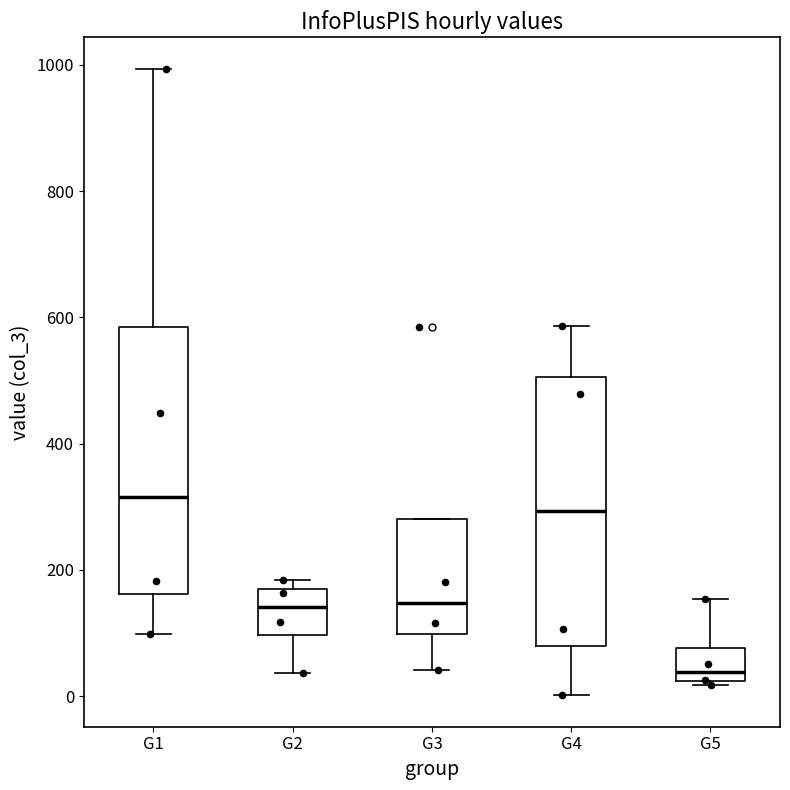

Reading left to right, transcribe this box plot: for each box, give where its median line is, the range the box spans, and where its two whiskers end, as read against the y-axis. The values are not printed on the chart, so give them approximately, as read against the axis.

G1: median 320, box 160 to 580, whiskers 100 to 1000
G2: median 140, box 100 to 160, whiskers 40 to 180
G3: median 140, box 100 to 280, whiskers 40 to 280
G4: median 300, box 80 to 500, whiskers 0 to 580
G5: median 40, box 20 to 80, whiskers 20 to 160